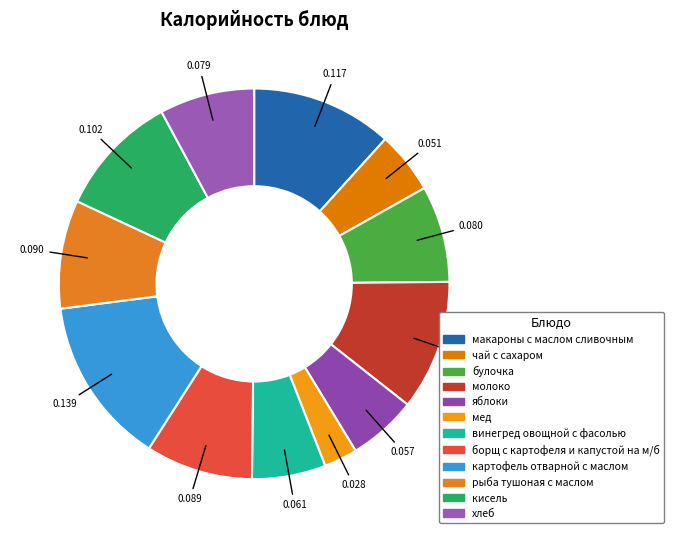

Which has a higher value, яблоки or борщ с картофеля и капустой на м/б?

борщ с картофеля и капустой на м/б